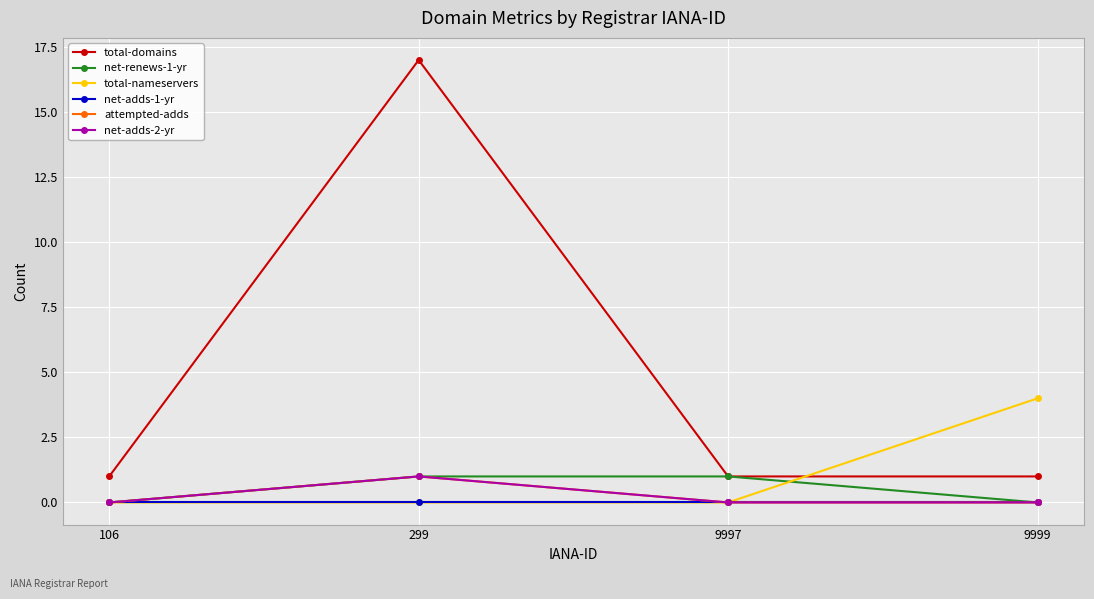

Reading left to right, list all the values displayed in this chart.

total-domains: 1	17	1	1
net-renews-1-yr: 0	1	1	0
total-nameservers: 0	0	0	4
net-adds-1-yr: 0	0	0	0
attempted-adds: 0	1	0	0
net-adds-2-yr: 0	1	0	0